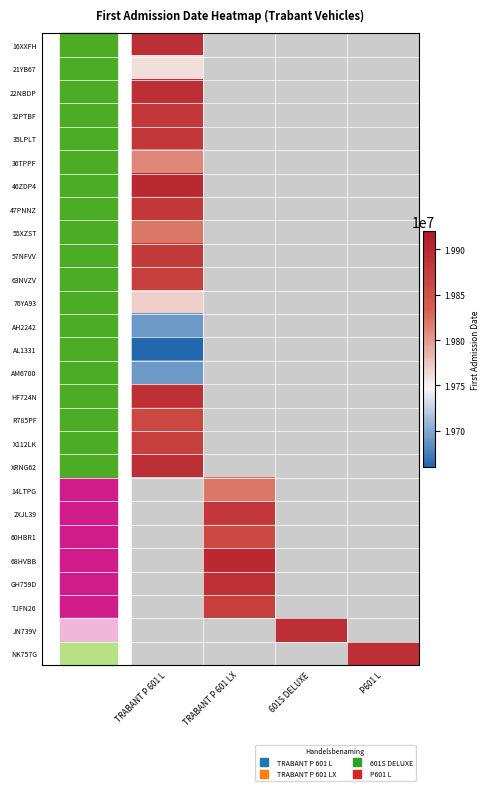

At which label does 57NFVV reach its peak?

TRABANT P 601 L